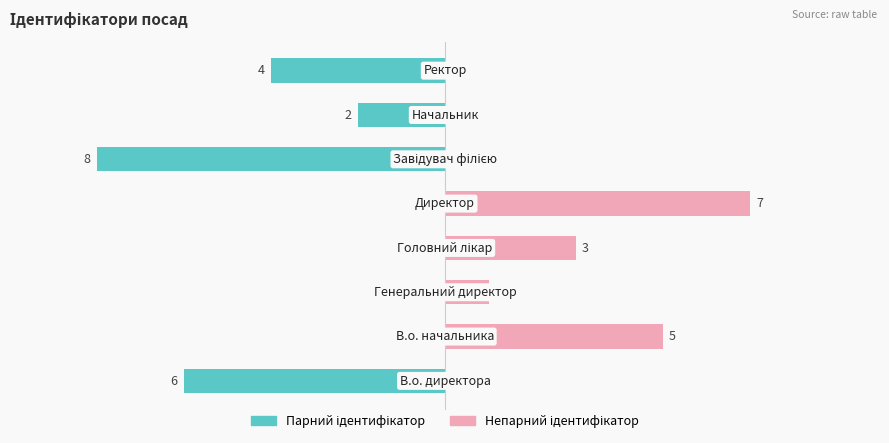

Reading left to right, list all the values displayed in this chart.

Парний ідентифікатор: −10.0=-6	−7.5=0	−5.0=0	−2.5=0	0.0=0	2.5=-8	5.0=-2	7.5=-4
Непарний ідентифікатор: −10.0=0	−7.5=5	−5.0=1	−2.5=3	0.0=7	2.5=0	5.0=0	7.5=0